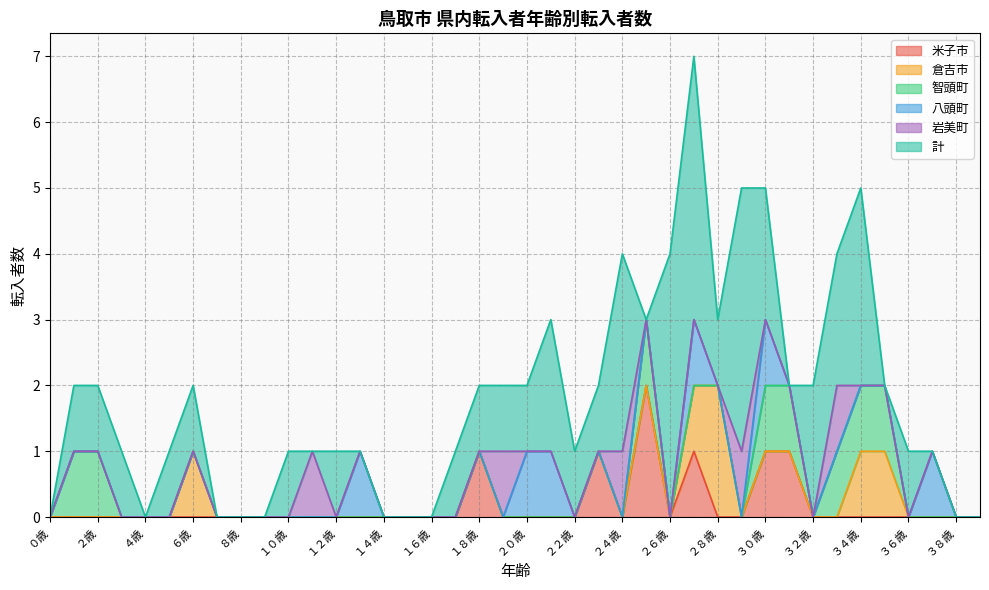

True or false: 米子市 and 八頭町 cross at least once.

False